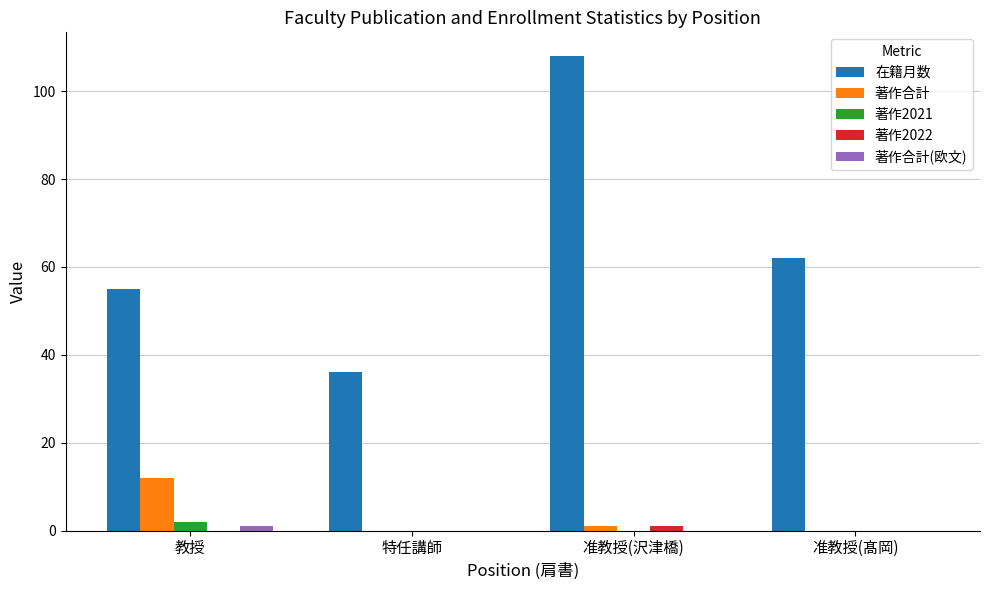

The 著作合計 series shows 0 at 特任講師. True or false?

True